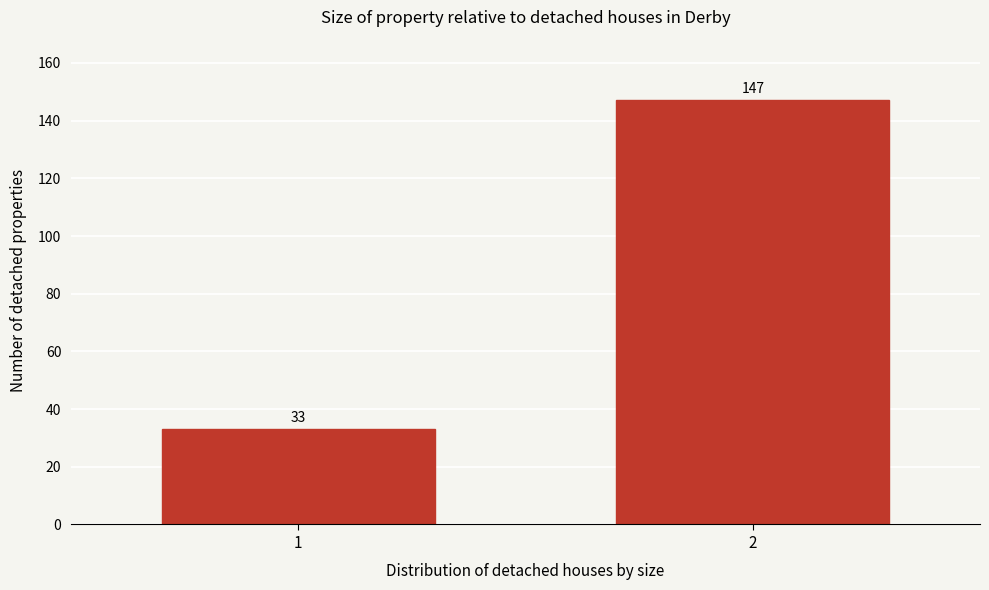

Reading left to right, extract all data points from this chart.

33	147